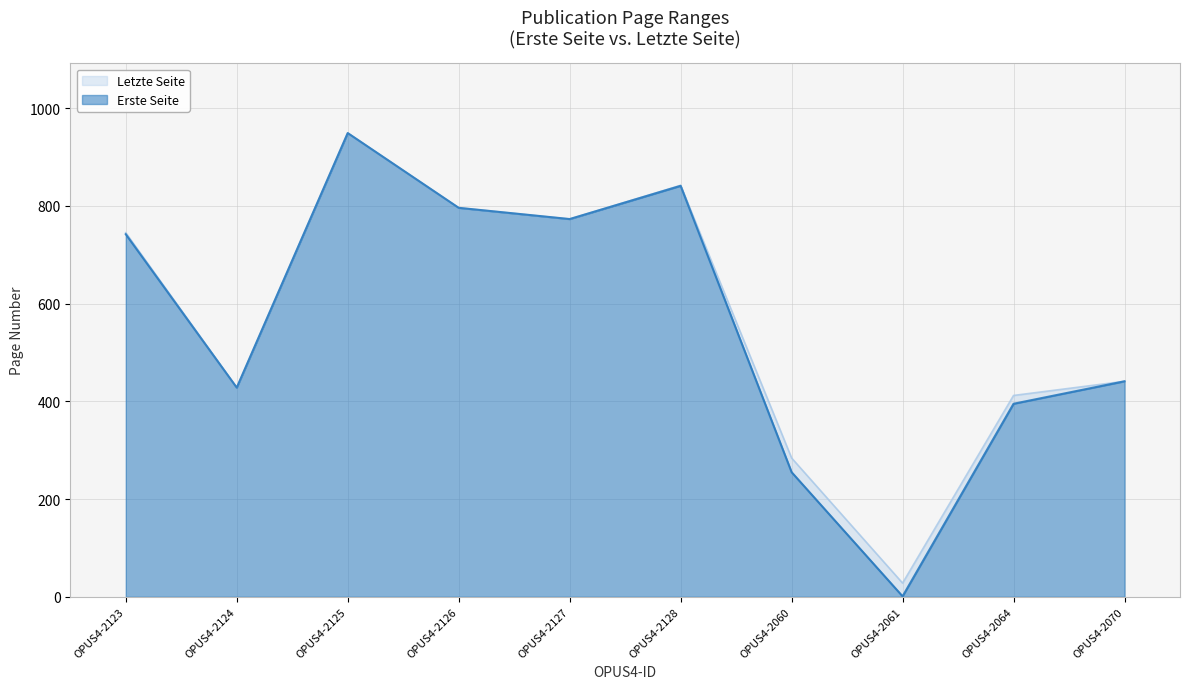

Read the Erste Seite value at OPUS4-2126.

796